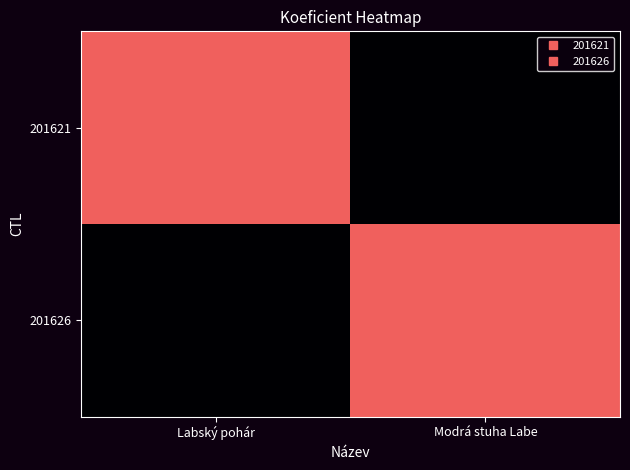

Between Labský pohár and Modrá stuha Labe, which is larger?

Labský pohár